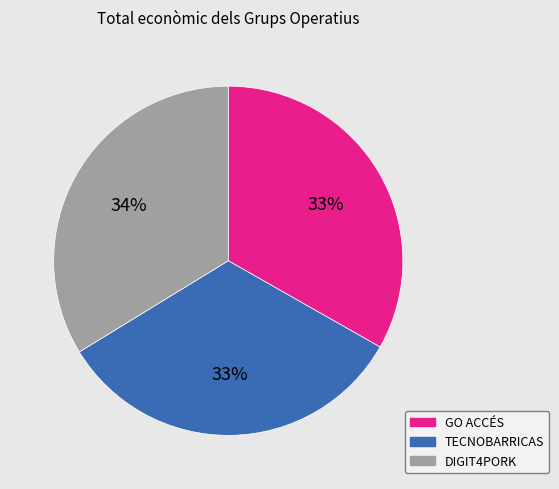

To the nearest percent, what is the average slice percentage?

33%